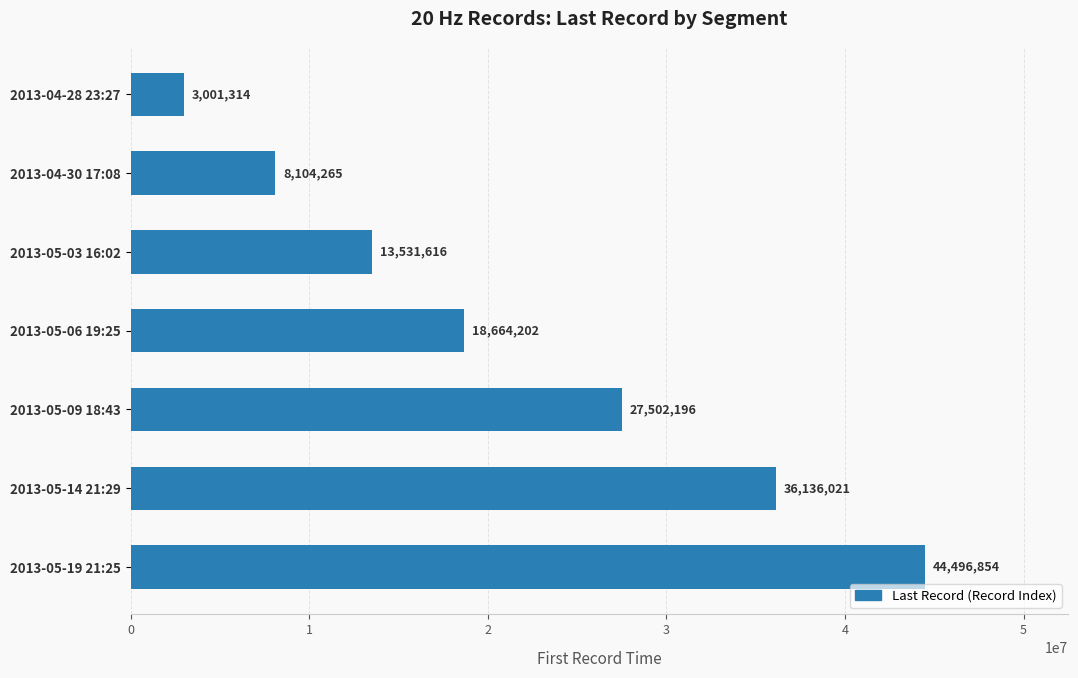

True or false: the data shows 18664202 at 2013-05-06 19:25.

True